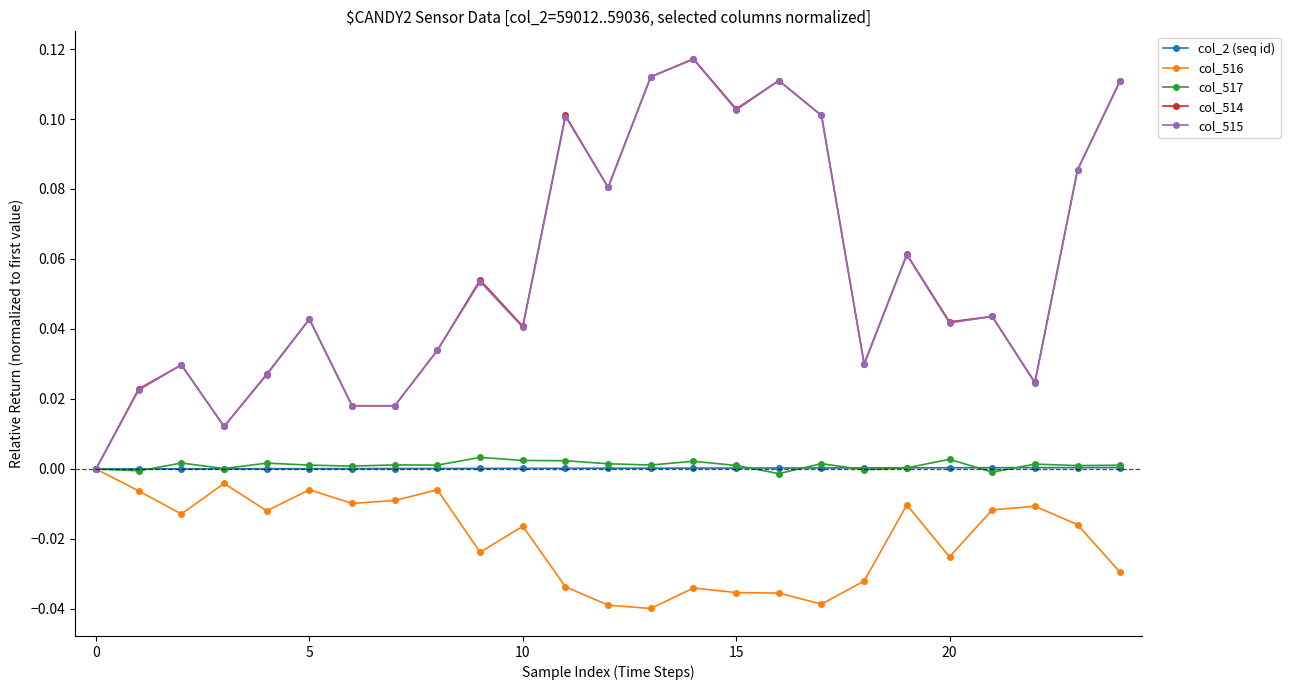

True or false: col_517 has more than 2 interior local peaks.

True